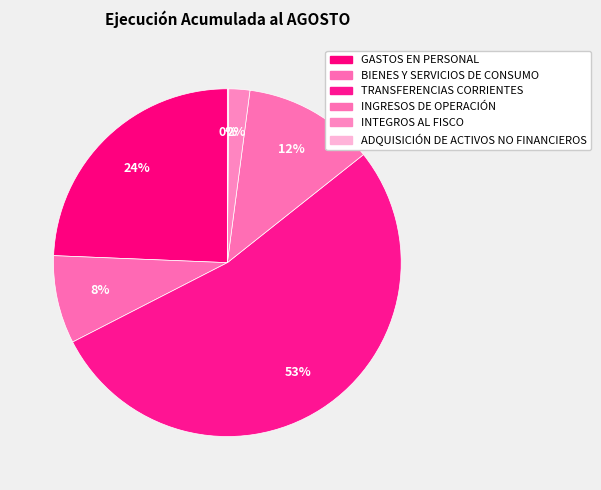

Is there a majority slice in this chart?

Yes